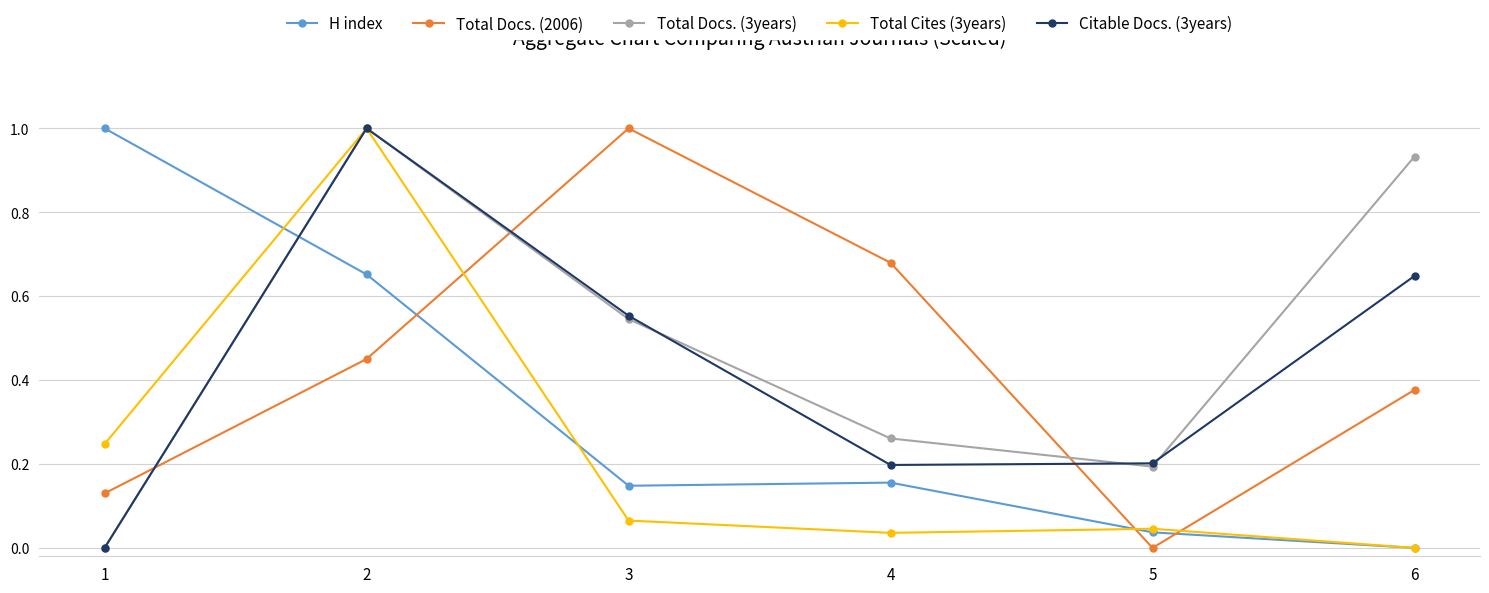

What are all the series names shown in the legend?

H index, Total Docs. (2006), Total Docs. (3years), Total Cites (3years), Citable Docs. (3years)